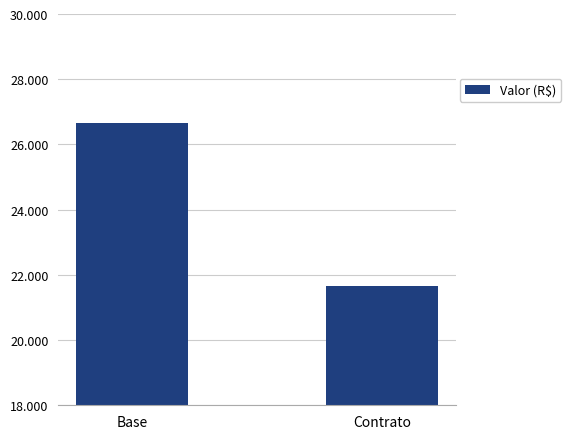

Are the bars grouped side by side (vs. stacked)?

No